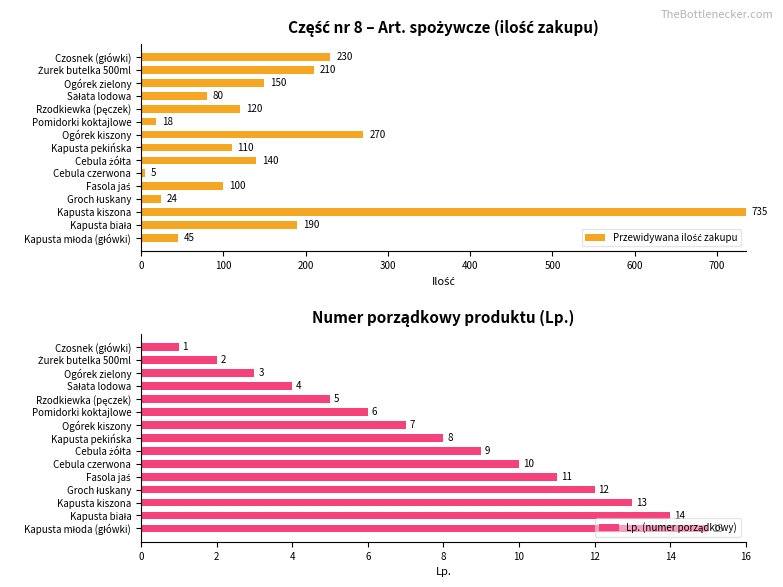

Reading right to left, what are all the values shown in this chart?

Przewidywana ilość zakupu: 45	190	735	24	100	5	140	110	270	18	120	80	150	210	230
Lp. (numer porządkowy): 15	14	13	12	11	10	9	8	7	6	5	4	3	2	1